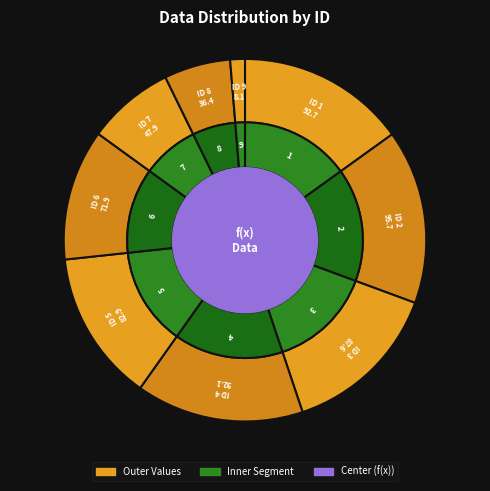

To the nearest percent, what is the average slice percentage?

11%